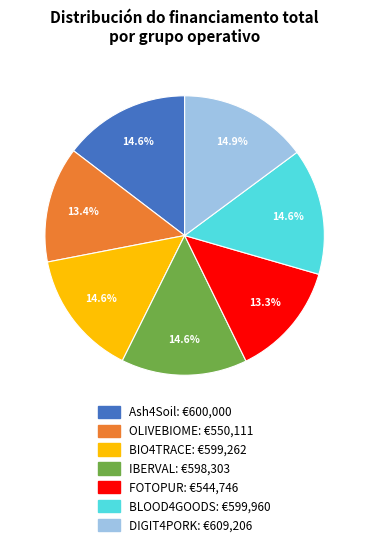

What percentage is NOT represented by BIO4TRACE?

85.4%